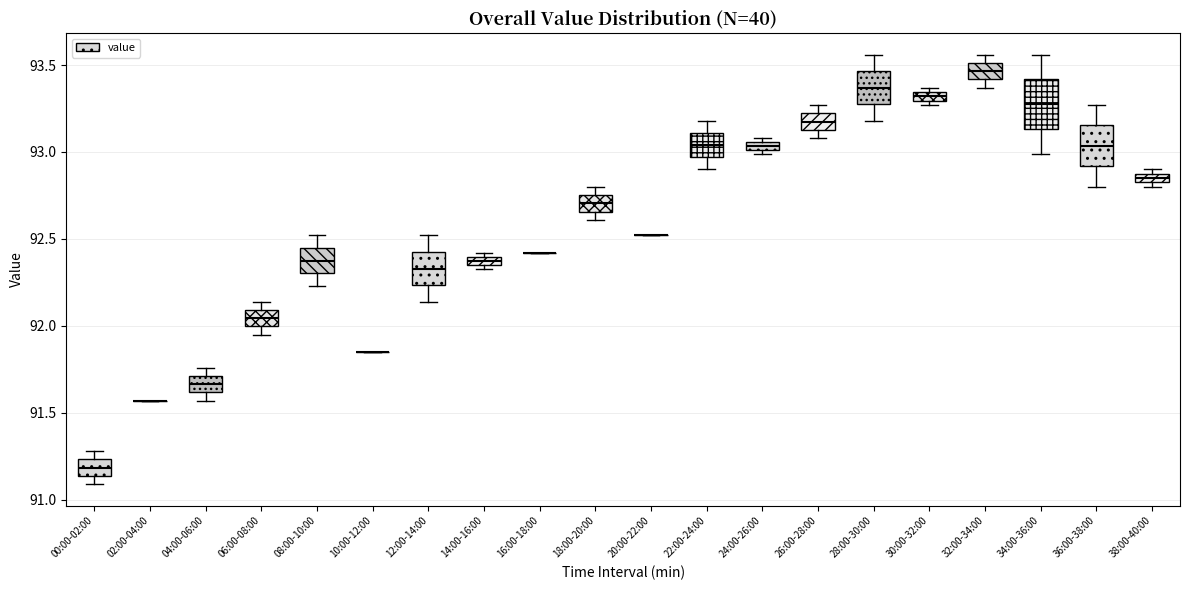

Where is the lower edge of the box for 14:00-16:00 on the y-axis? The values are not printed on the chart, so give them approximately, as read against the axis.

92.35